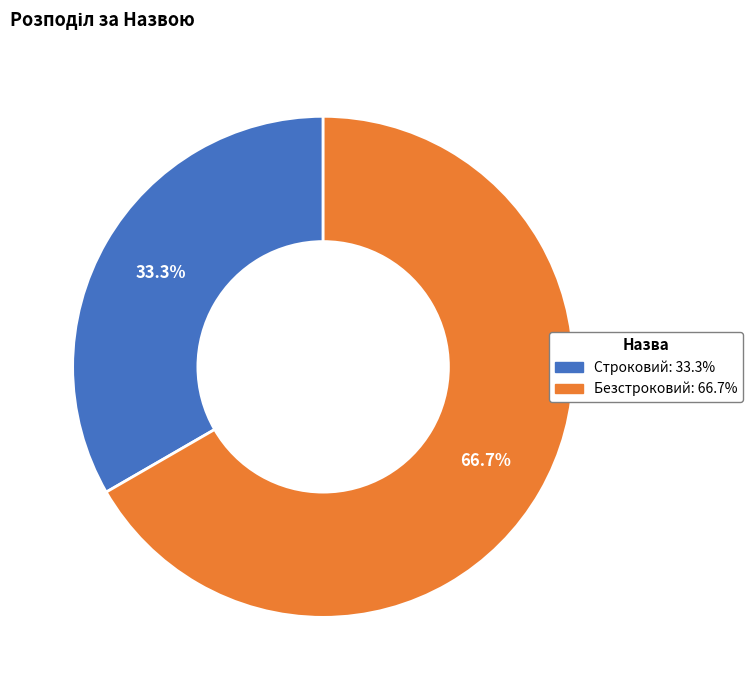

Is it true that Строковий is 21% of the pie?

False